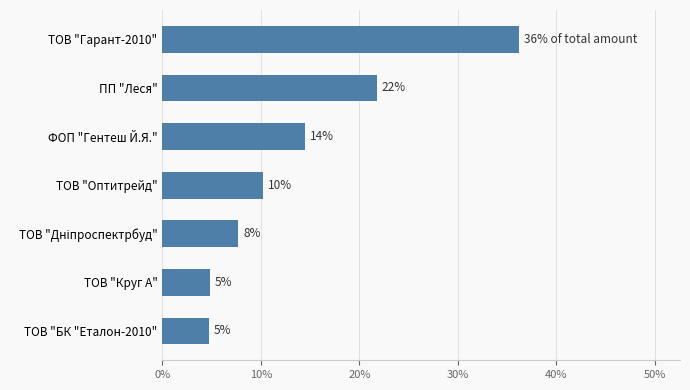

Are the bars horizontal?

Yes